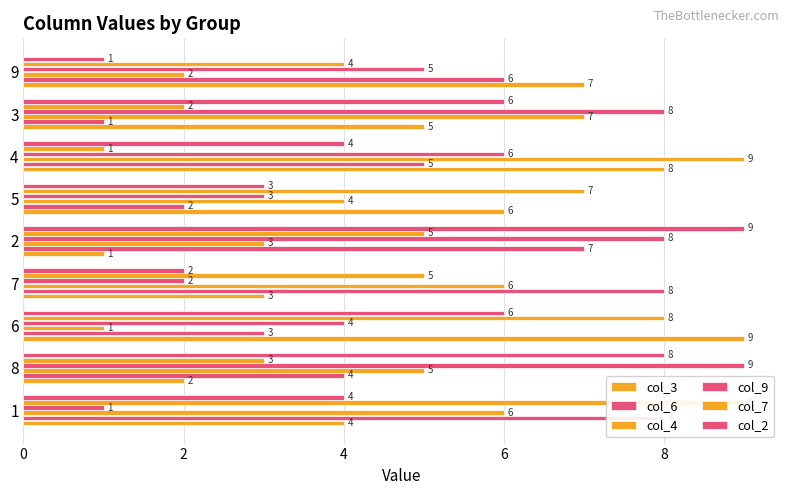

Rank the series by their maximum value, from lowest to highest.

col_6, col_3, col_4, col_9, col_7, col_2